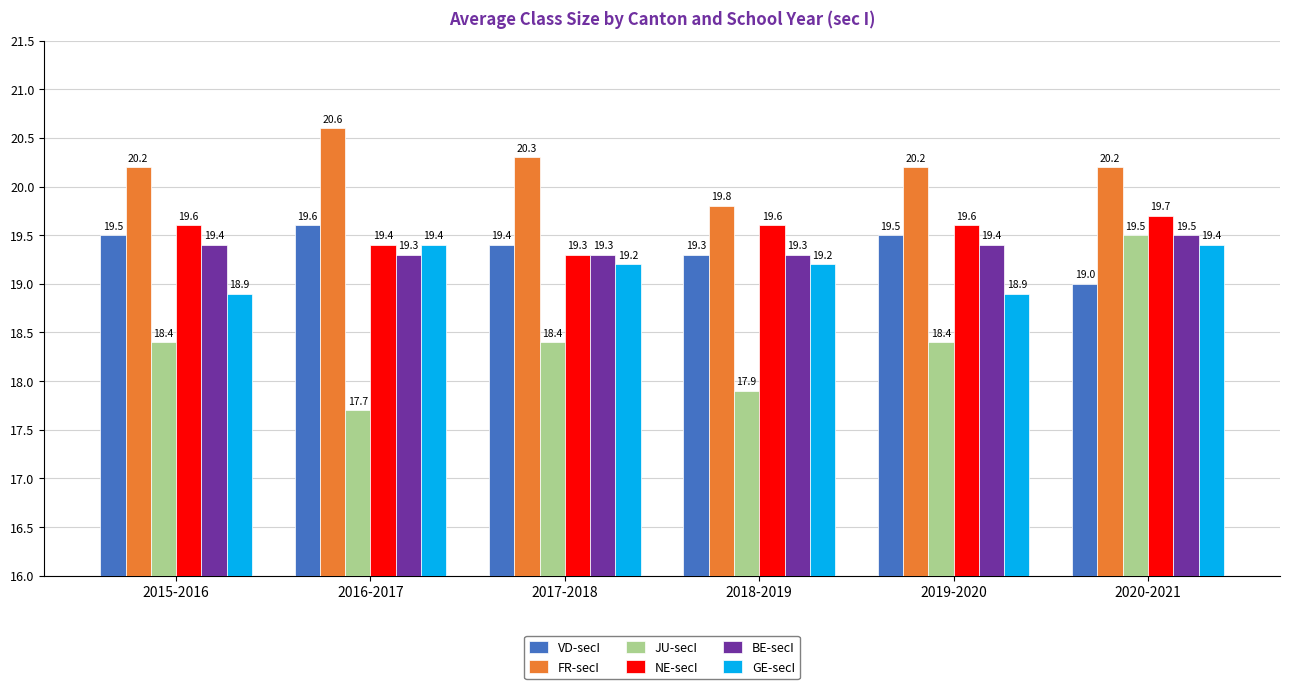

What is the approximate value of VD-secI at 2018-2019?

19.3